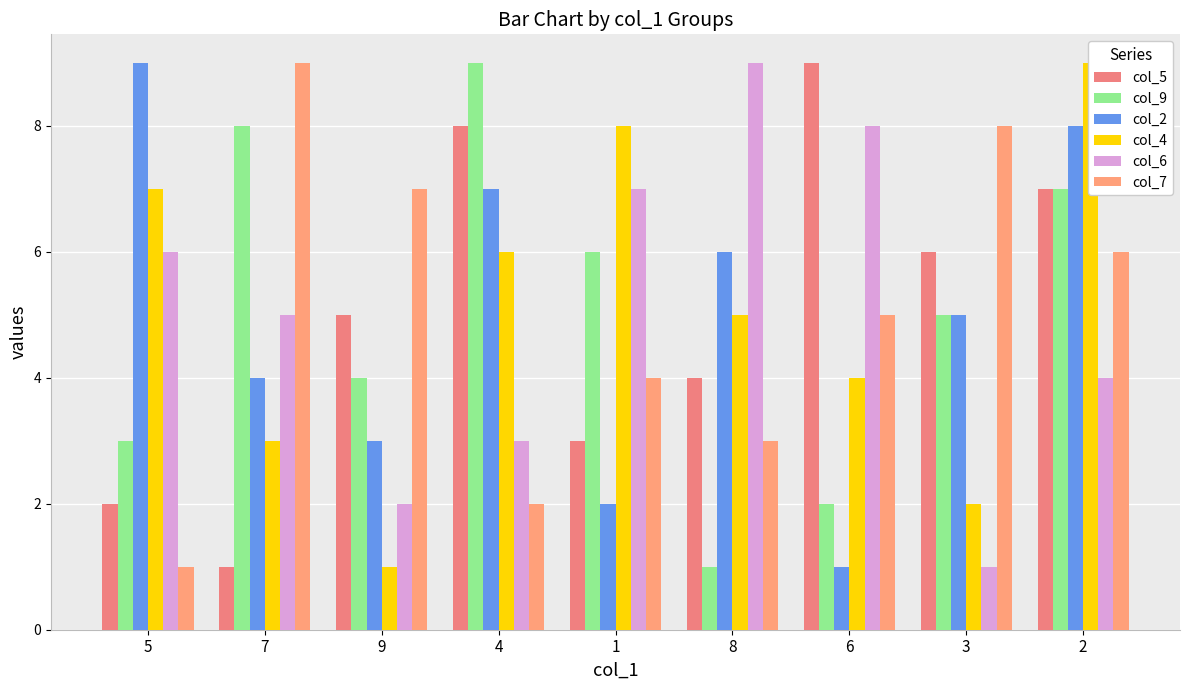

What is the minimum value for col_5?

1